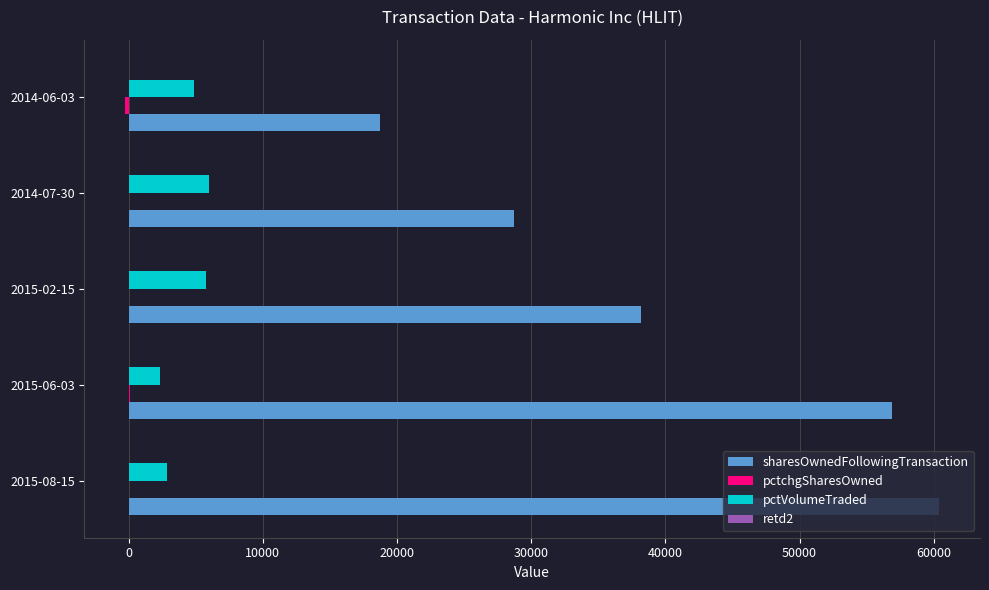

How many distinct data groups are displayed?

4